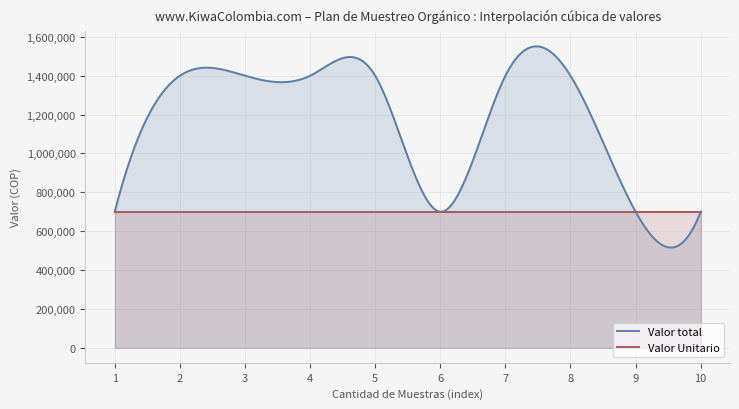

What is the greatest value displayed?

1551330.2